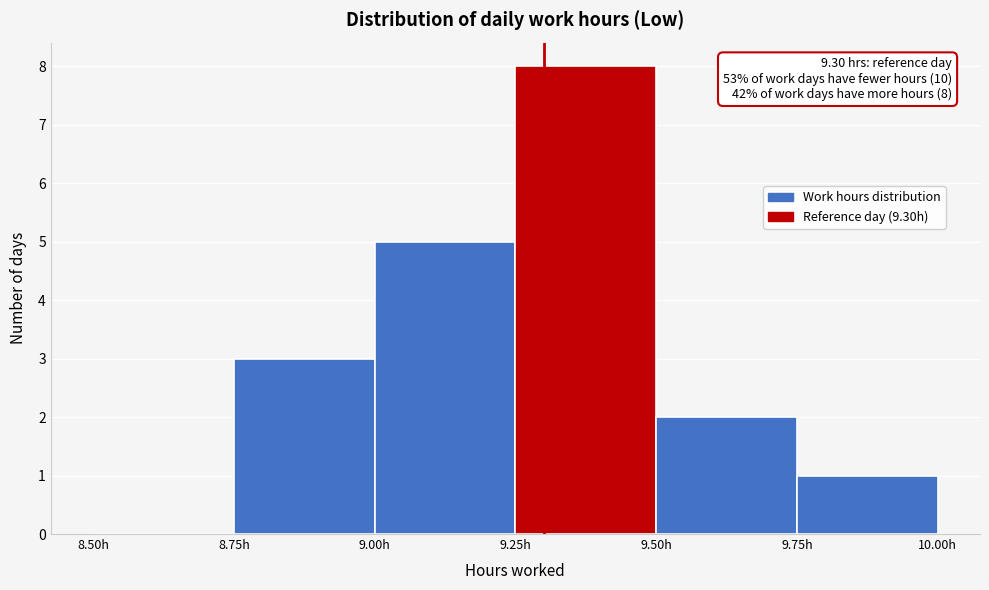

Which range on the x-axis has the tallest bar?

9.25 to 9.50